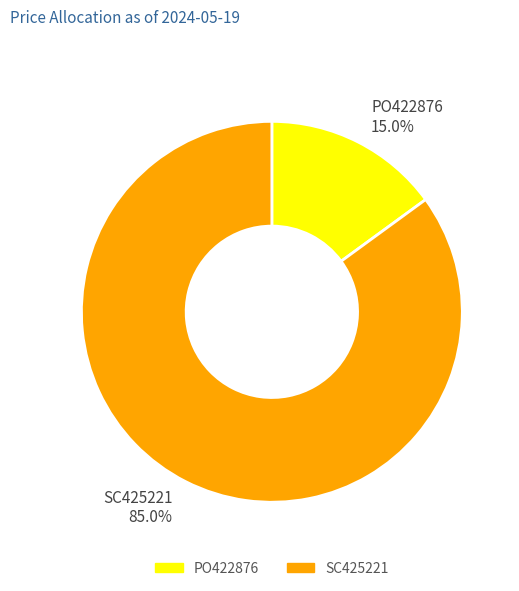

Which slice represents more than half of the pie?

SC425221